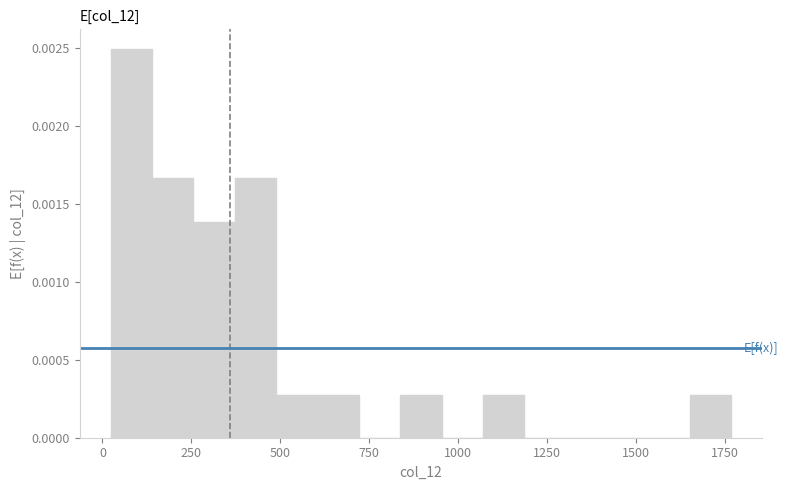

Around what value on the x-axis is the tallest bar? Give the approximate position of its centre, as read against the axis.

100